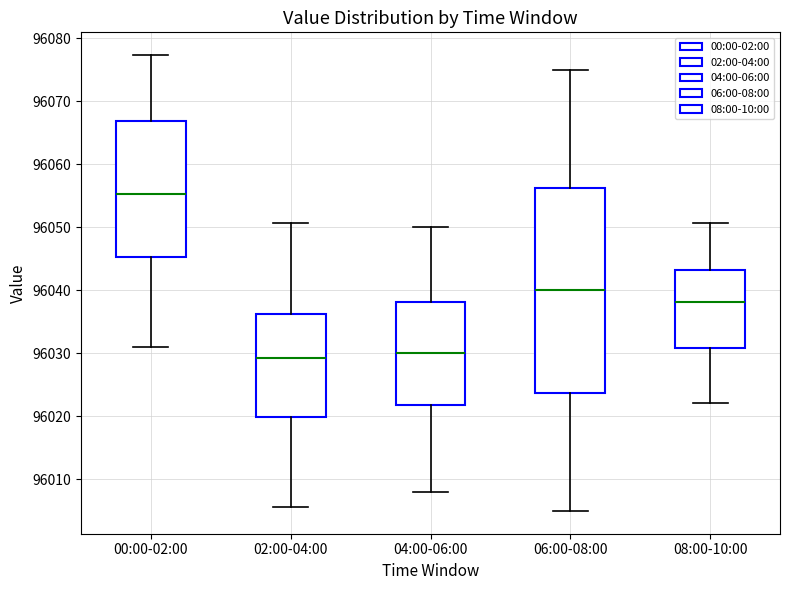

Reading left to right, transcribe this box plot: for each box, give where its median line is, the range the box spans, and where its two whiskers end, as read against the y-axis. The values are not printed on the chart, so give them approximately, as read against the axis.

00:00-02:00: median 96055, box 96045 to 96067, whiskers 96031 to 96077
02:00-04:00: median 96029, box 96020 to 96036, whiskers 96006 to 96051
04:00-06:00: median 96030, box 96022 to 96038, whiskers 96008 to 96050
06:00-08:00: median 96040, box 96024 to 96056, whiskers 96005 to 96075
08:00-10:00: median 96038, box 96031 to 96043, whiskers 96022 to 96051